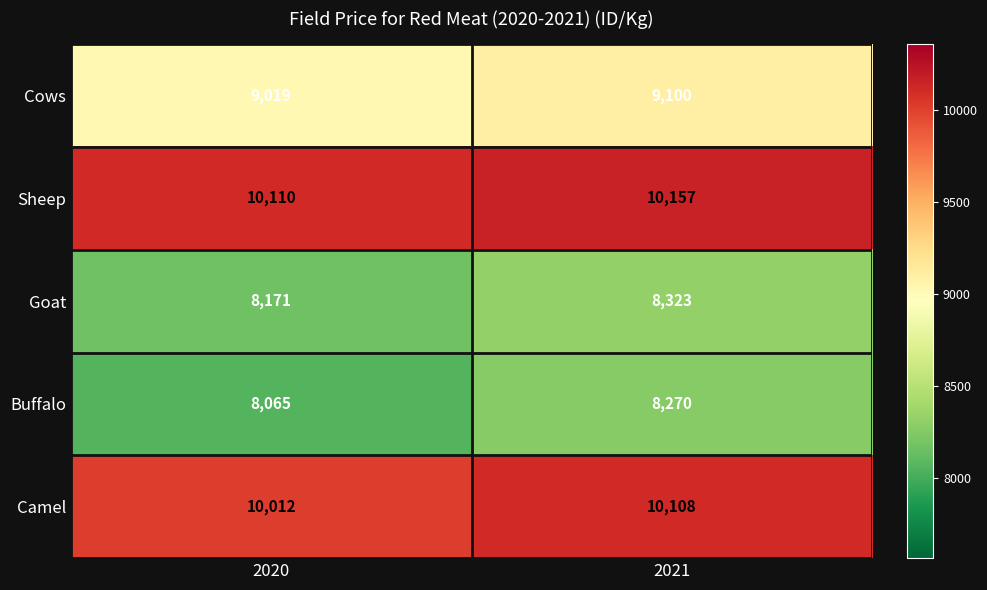

At which category does the chart reach its minimum across all series?

2020